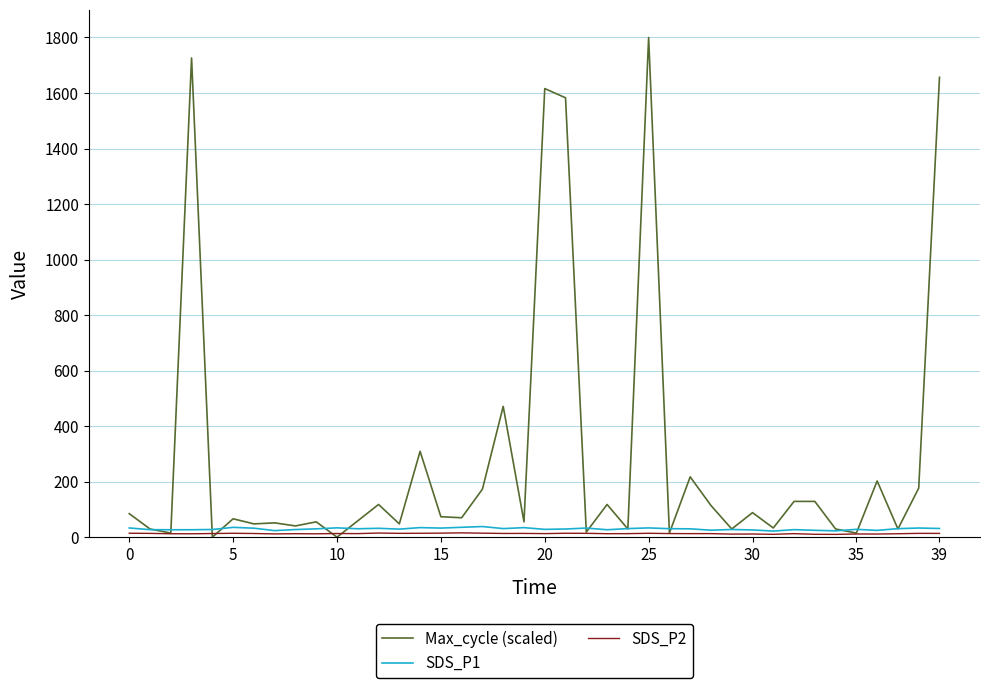

Which series has the widest spread of values?

Max_cycle (scaled)